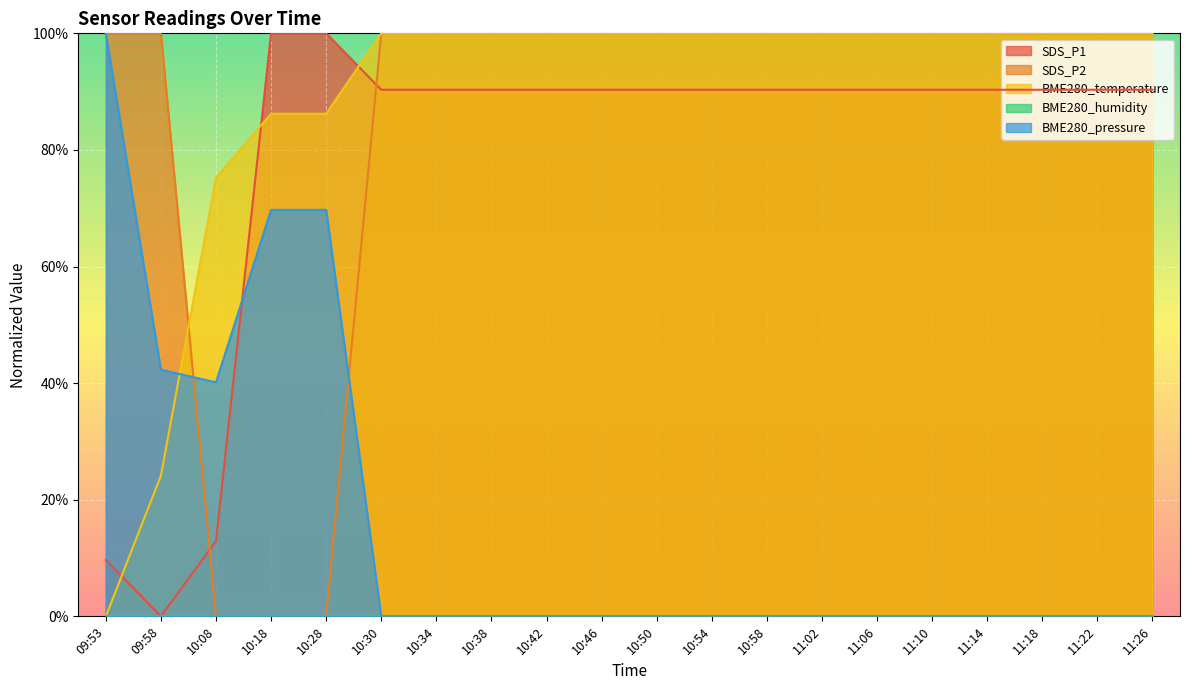

True or false: BME280_temperature has more than 2 points higher than both neighbors.

False